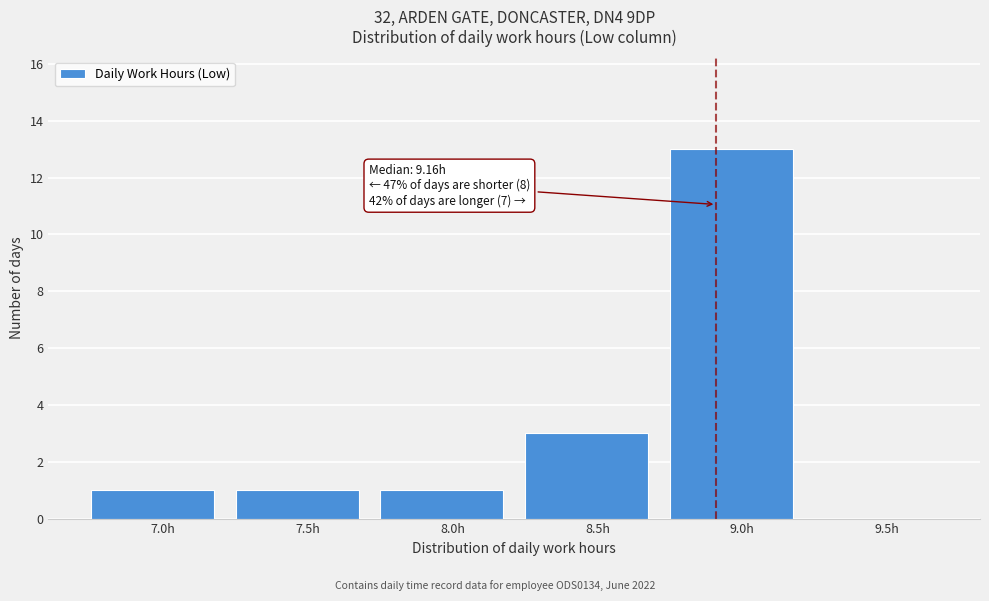

Reading right to left, what are all the values shown in this chart?

9.5h=0	9.0h=13	8.5h=3	8.0h=1	7.5h=1	7.0h=1